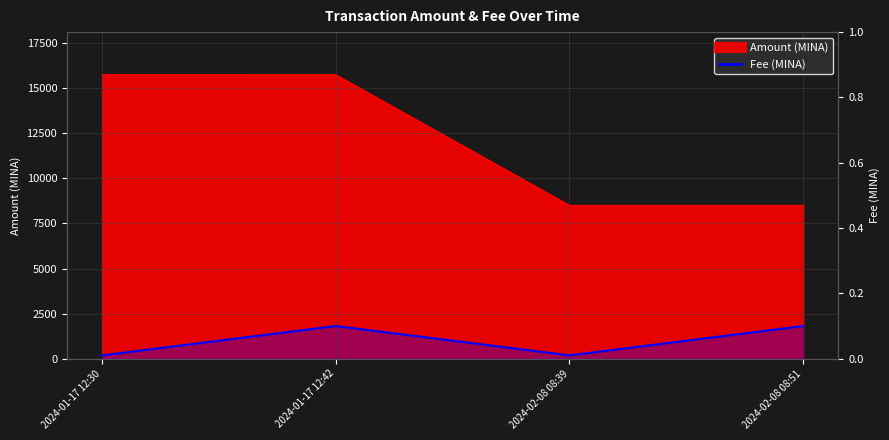

The chart shows a value of 0.1 at 2024-01-17 12:42. True or false?

False